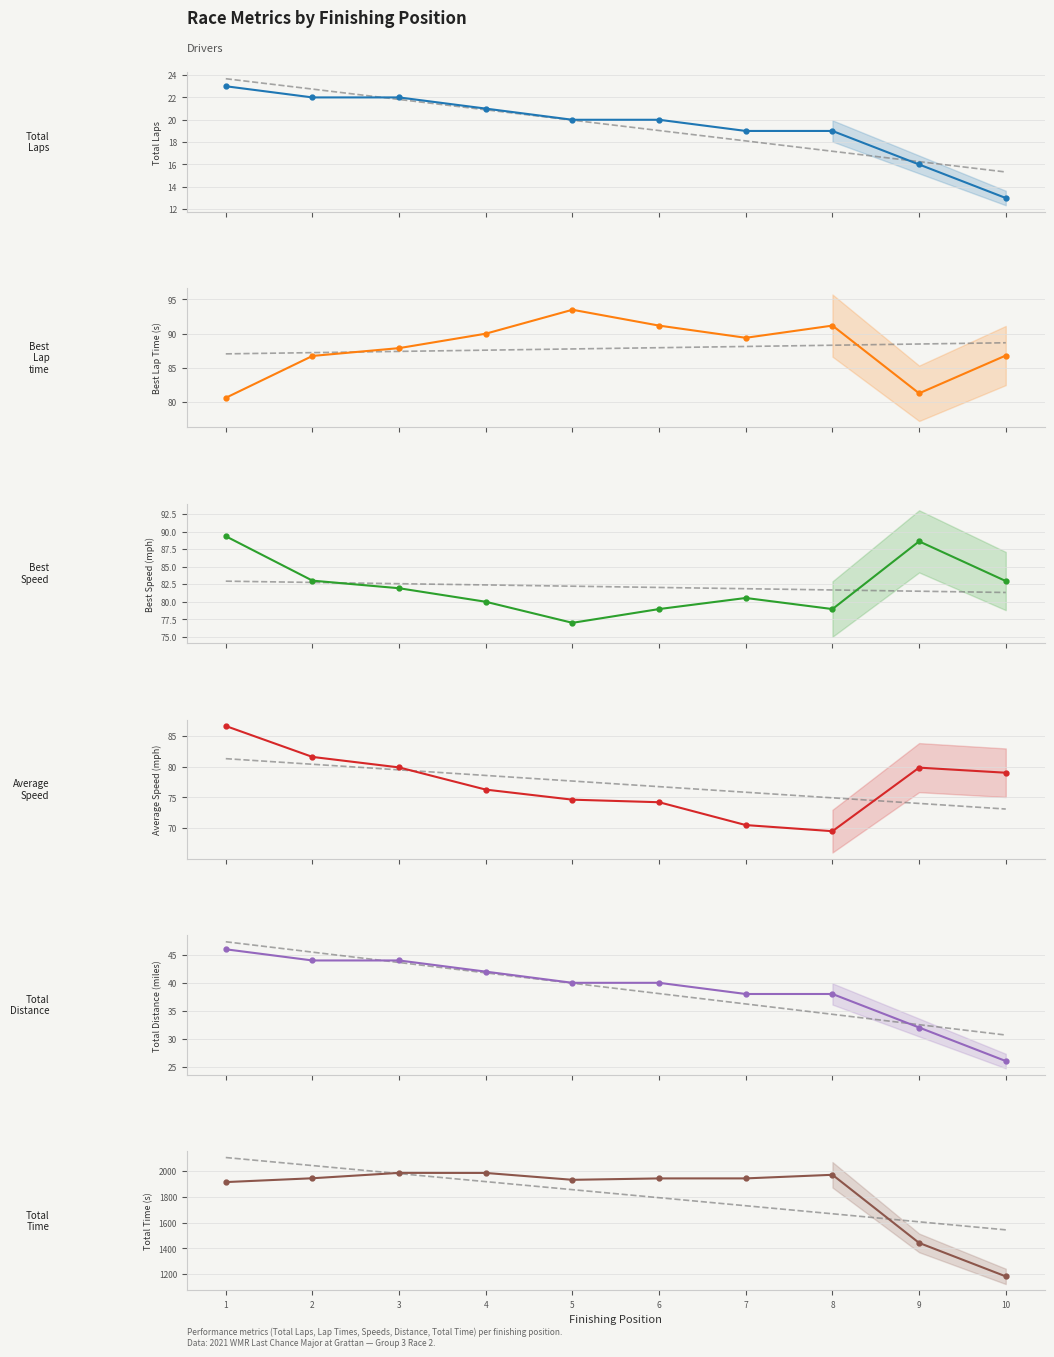

Read the Total Distance (miles) value at 10.

26.0